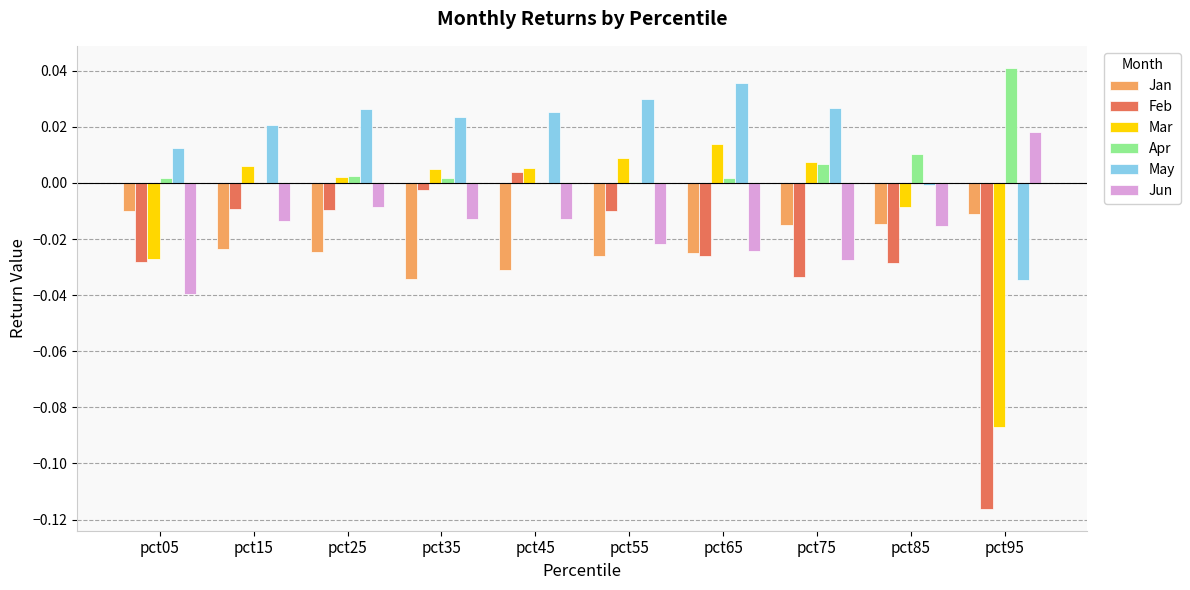

The May series shows 0.0 at pct65. True or false?

True